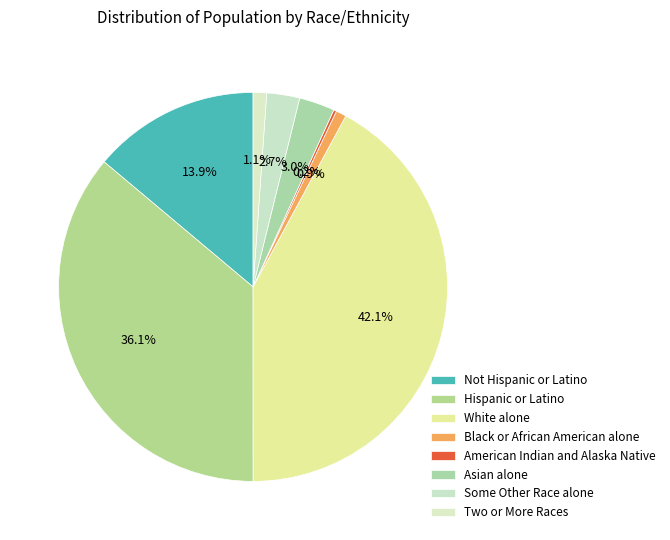

Is American Indian and Alaska Native the majority of the pie?

No